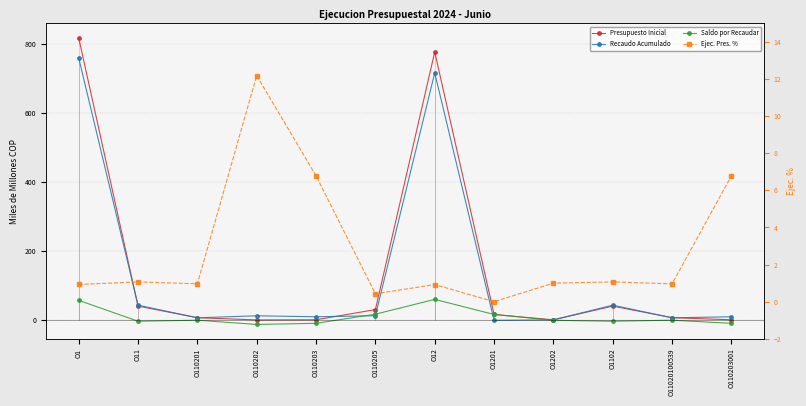

At which category is the sum across all series the highest?

O1